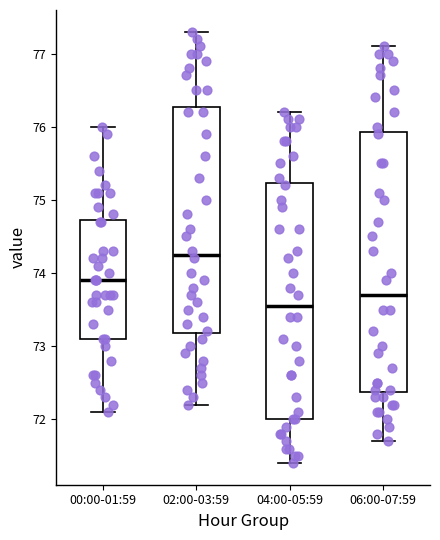

Reading left to right, transcribe this box plot: for each box, give where its median line is, the range the box spans, and where its two whiskers end, as read against the y-axis. The values are not printed on the chart, so give them approximately, as read against the axis.

00:00-01:59: median 73.9, box 73.1 to 74.7, whiskers 72.1 to 76.0
02:00-03:59: median 74.3, box 73.2 to 76.3, whiskers 72.2 to 77.3
04:00-05:59: median 73.6, box 72.0 to 75.2, whiskers 71.4 to 76.2
06:00-07:59: median 73.7, box 72.4 to 75.9, whiskers 71.7 to 77.1